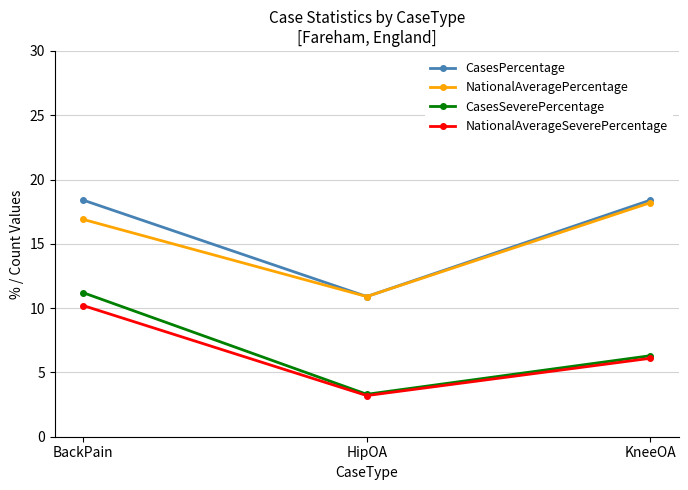

Which series has the largest total across all categories?

CasesPercentage